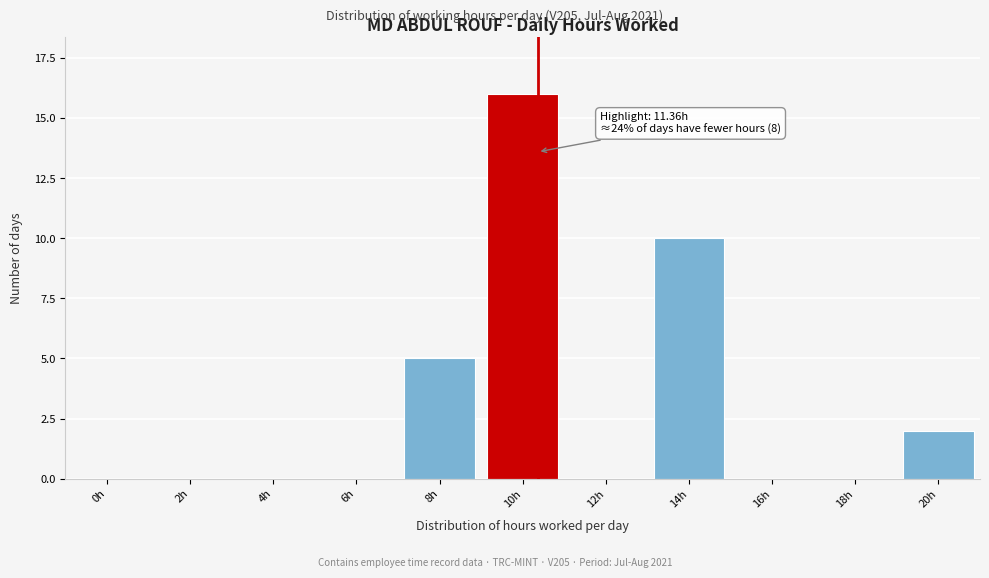

Reading right to left, what are all the values shown in this chart?

20h=2	18h=0	16h=0	14h=10	12h=0	10h=16	8h=5	6h=0	4h=0	2h=0	0h=0